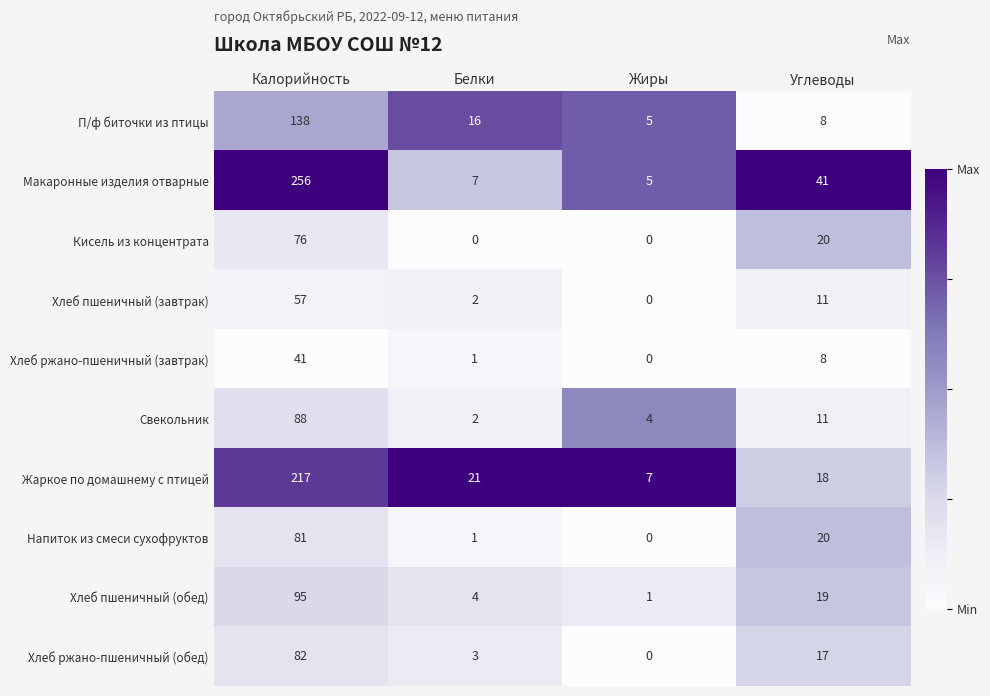

The Напиток из смеси сухофруктов series shows 142 at Калорийность. True or false?

False